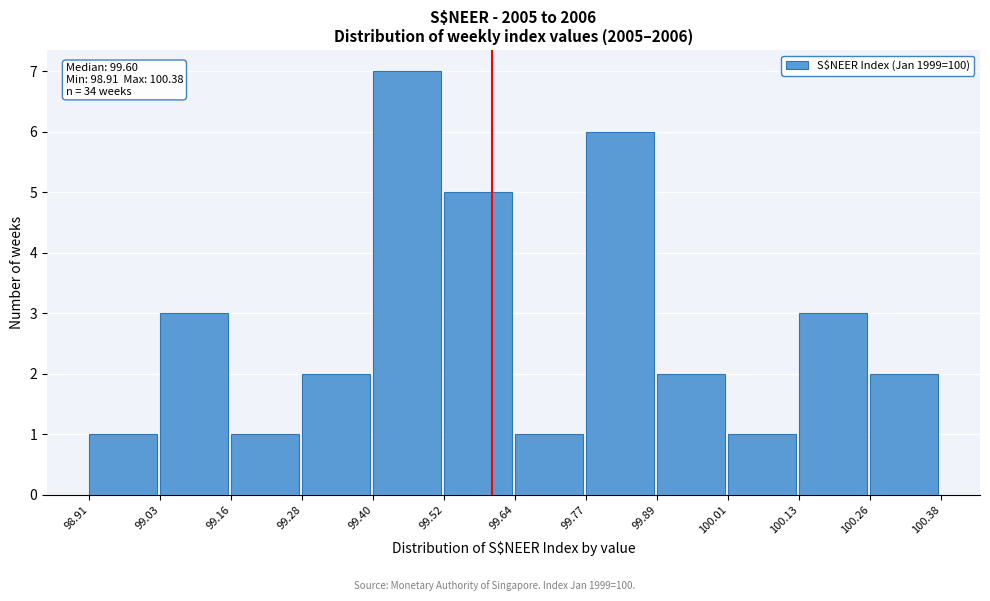

Over which range of the x-axis is the bar tallest?

99.40 to 99.52